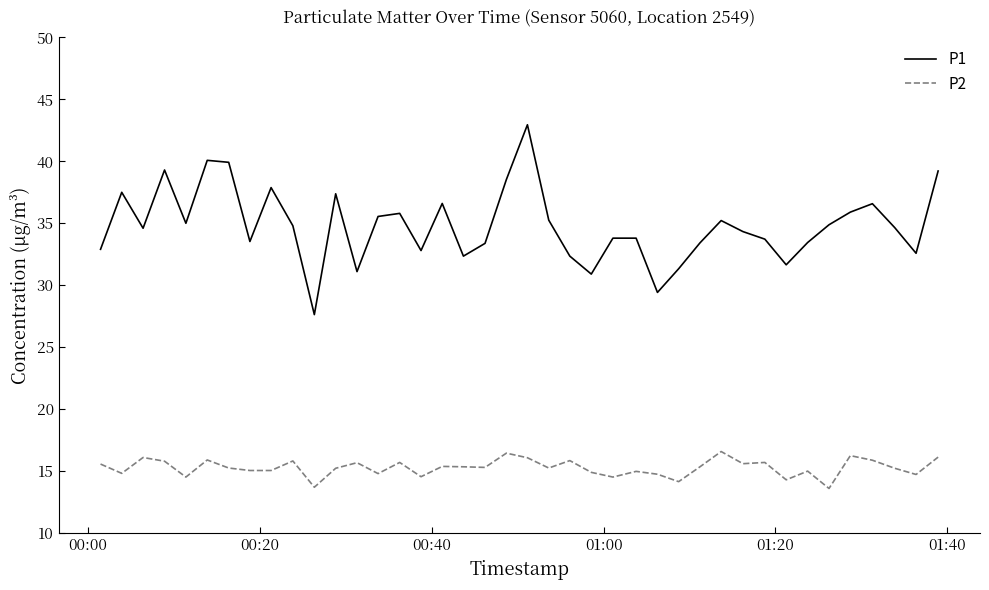

What is the lowest value of the P1 series?

27.6